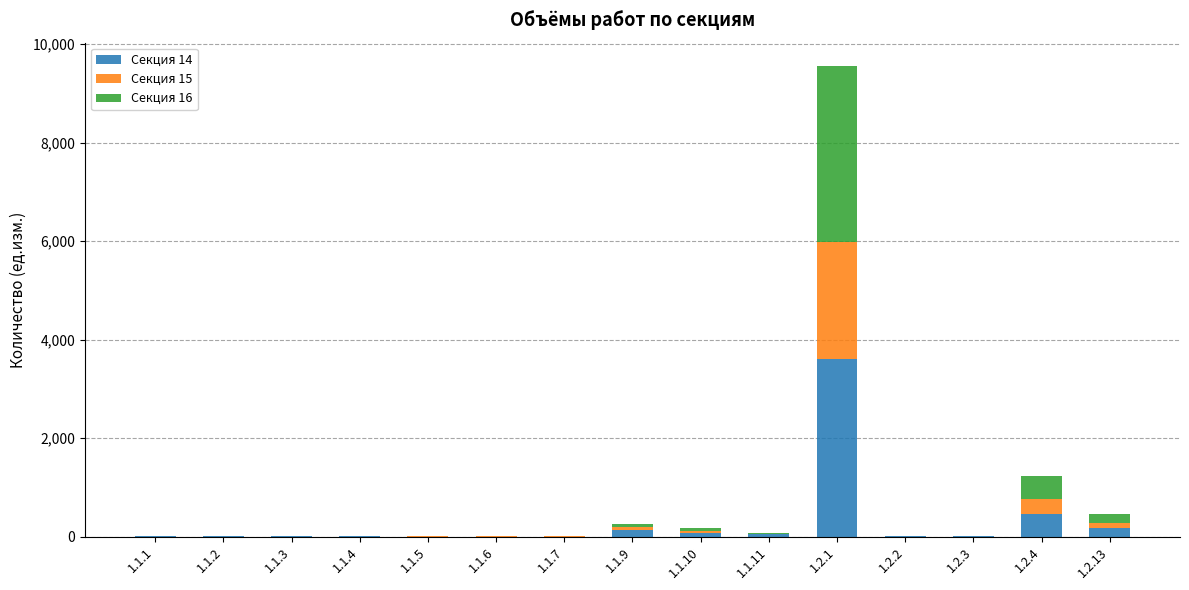

At which category is the sum across all series the highest?

1.2.1